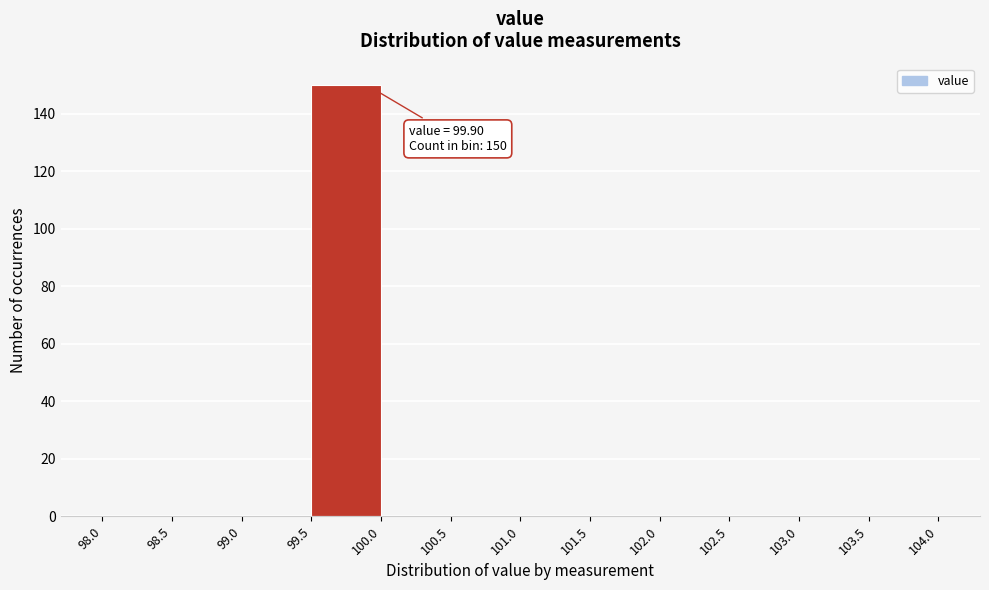

Which range on the x-axis has the tallest bar?

99.5 to 100.0